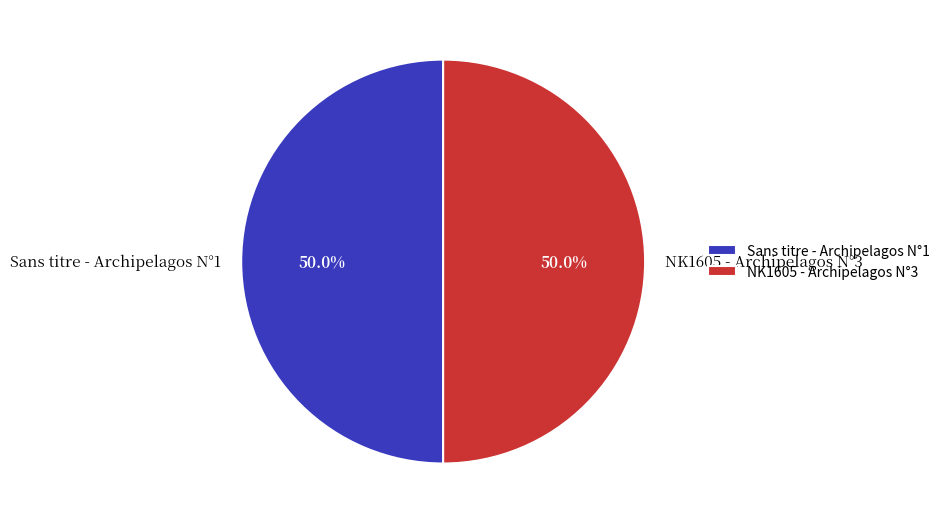

What percentage is the NK1605 - Archipelagos N°3 slice, to the nearest percent?

50%